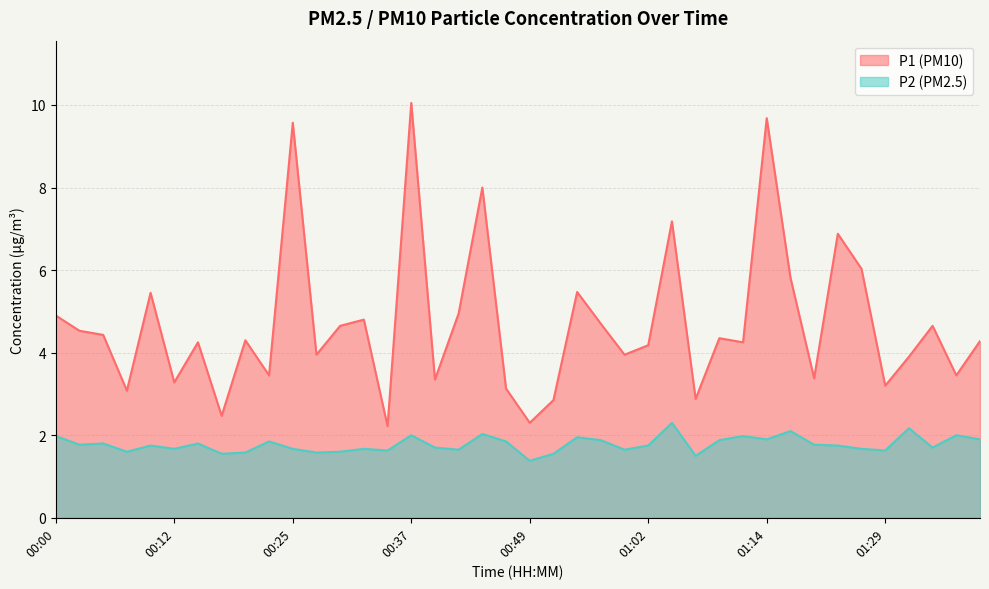

Which series has the largest range (max minus min)?

P1